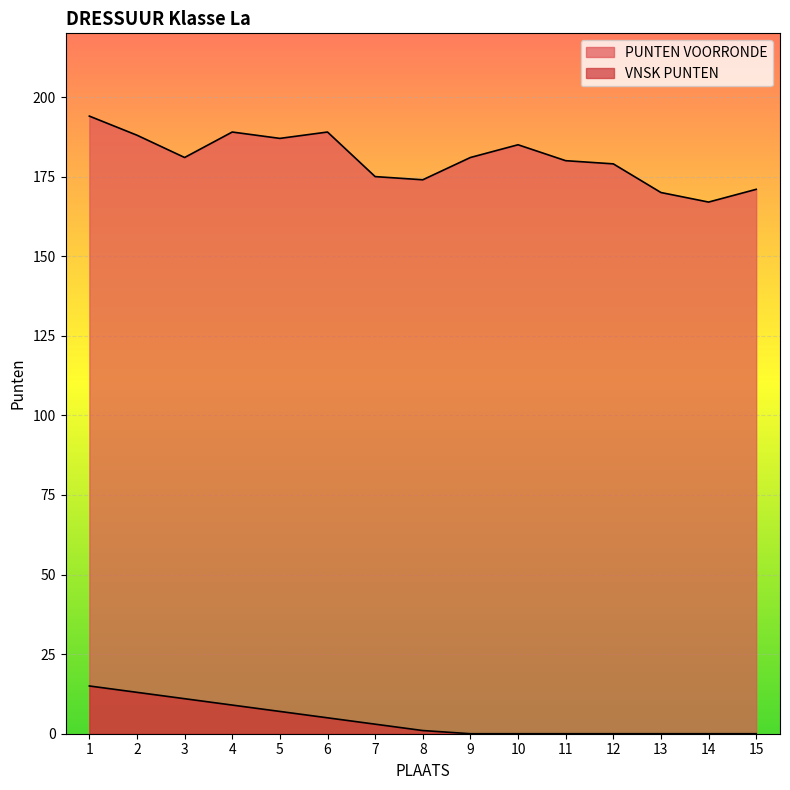

How many lines are shown in the chart?

2